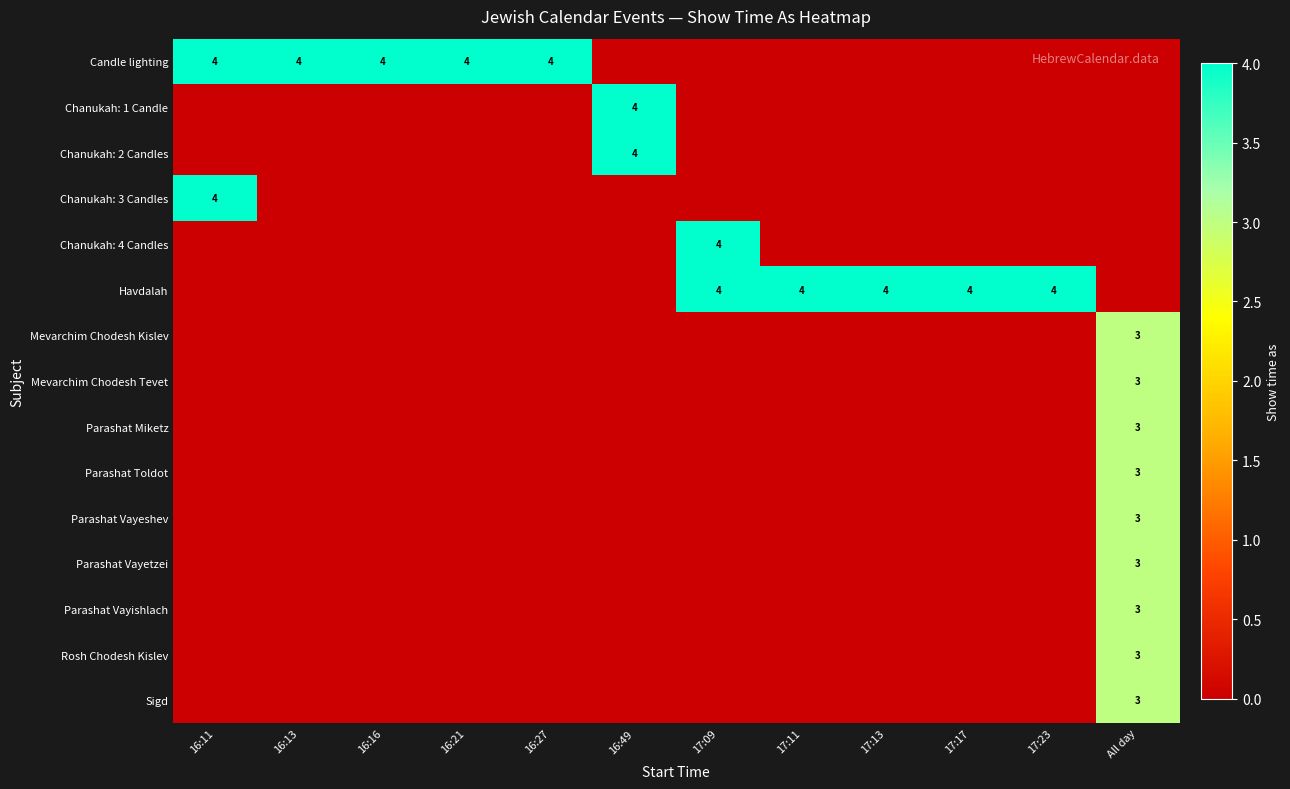

True or false: Candle lighting has a value of 4 at 16:27.

True